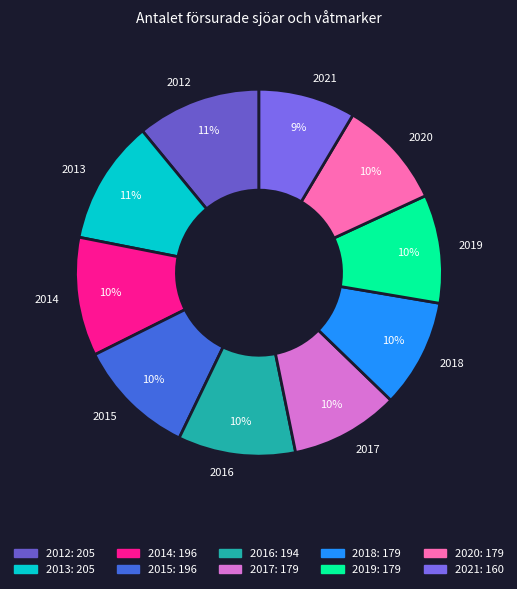

Which category has the smallest portion of the pie?

2021